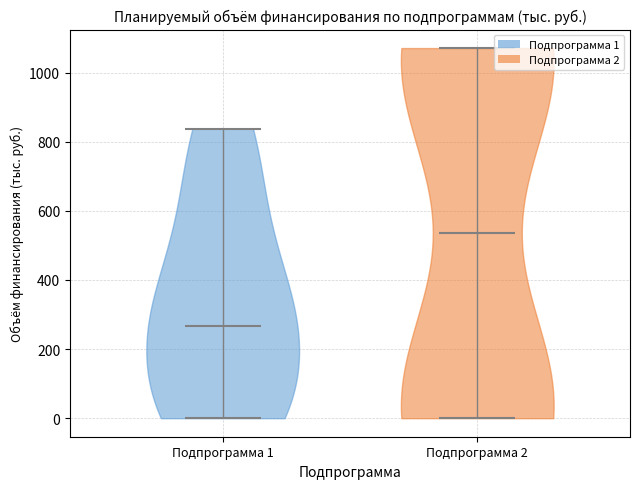

Reading left to right, read every violin against the y-axis: where its median line is, and the lowest and highest points it reaches. The values are not printed on the chart, so give them approximately, as read against the axis.

Подпрограмма 1: median line 260, lowest point 0, highest point 840
Подпрограмма 2: median line 540, lowest point 0, highest point 1080